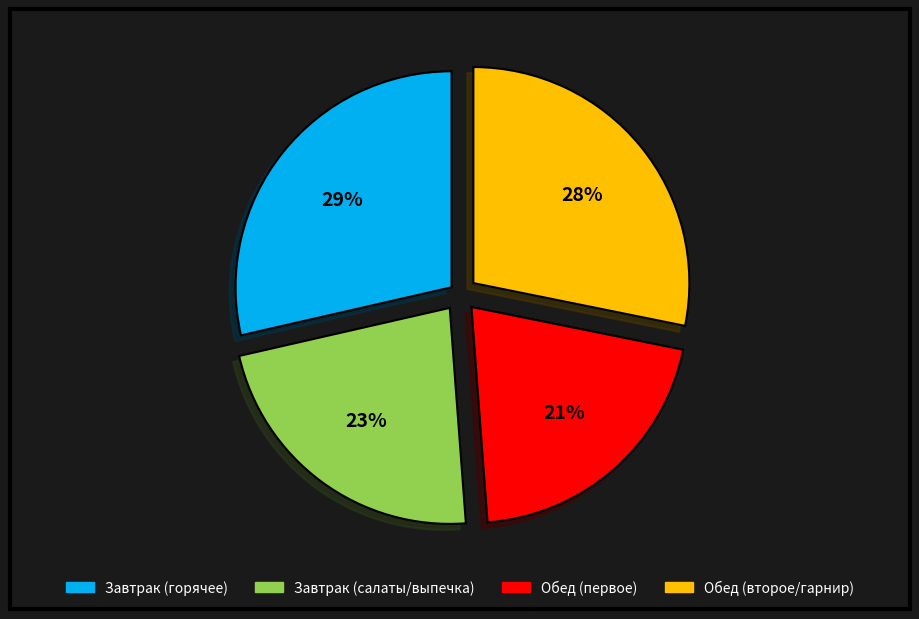

To the nearest percent, what is the average slice percentage?

25%